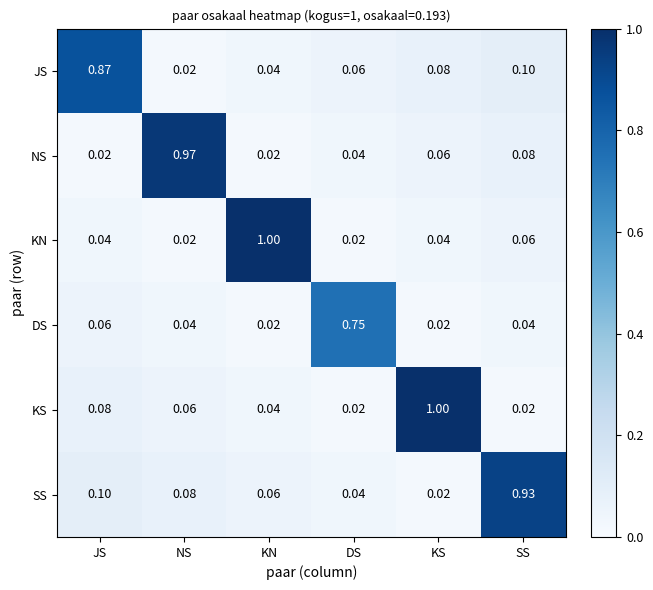

Between NS and KS, which series saw the biggest shift?

KS